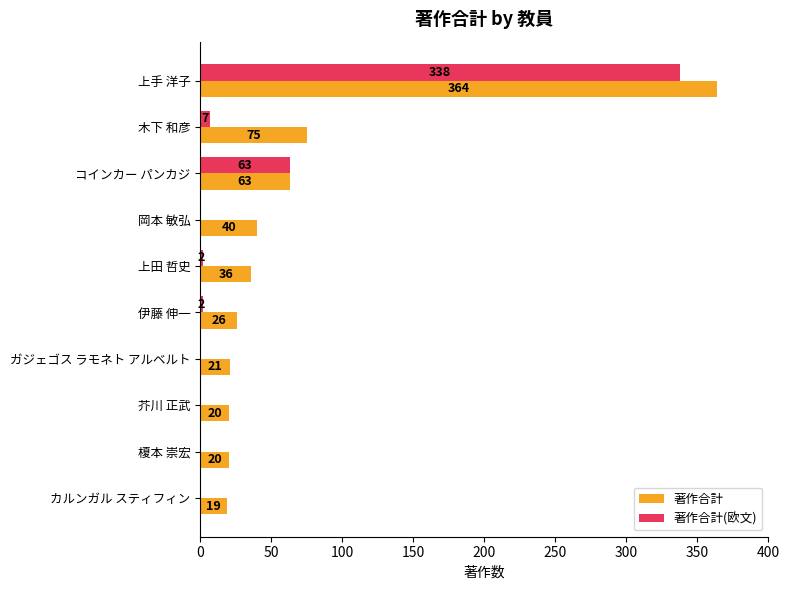

Which series has the largest total across all categories?

著作合計